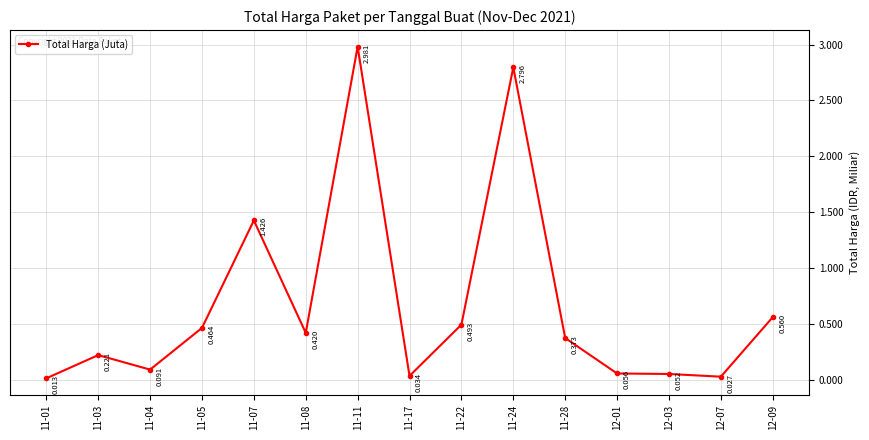

List the labels in order of value, smallest first.

11-01, 12-07, 11-17, 12-03, 12-01, 11-04, 11-03, 11-28, 11-08, 11-05, 11-22, 12-09, 11-07, 11-24, 11-11